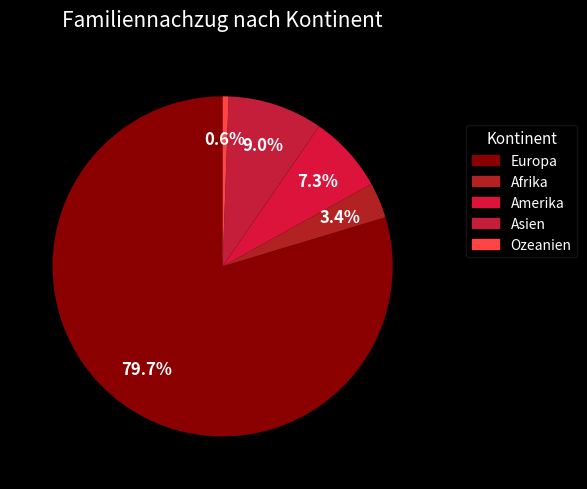

To the nearest percent, what is the difference between the Europa and Ozeanien slice percentages?

79%